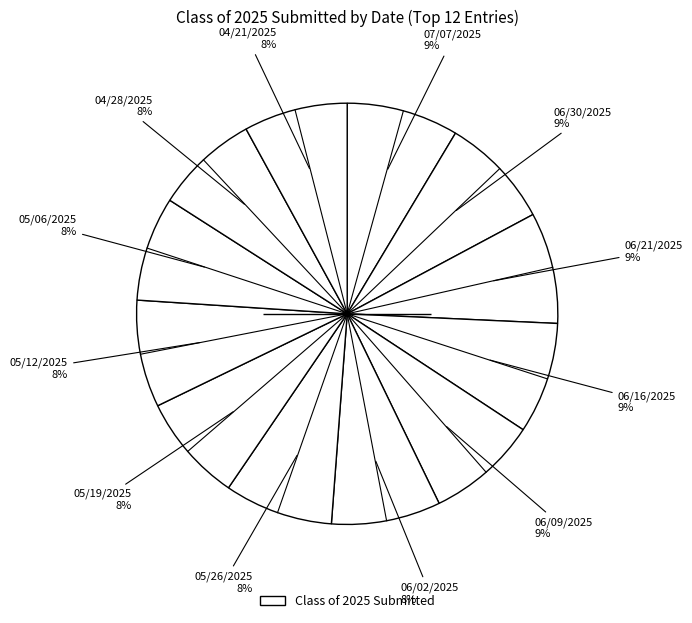

Rank the categories by value from lowest to highest.

04/28/2025, 04/21/2025, 05/06/2025, 05/12/2025, 05/19/2025, 05/26/2025, 06/02/2025, 06/21/2025, 06/16/2025, 06/09/2025, 07/07/2025, 06/30/2025